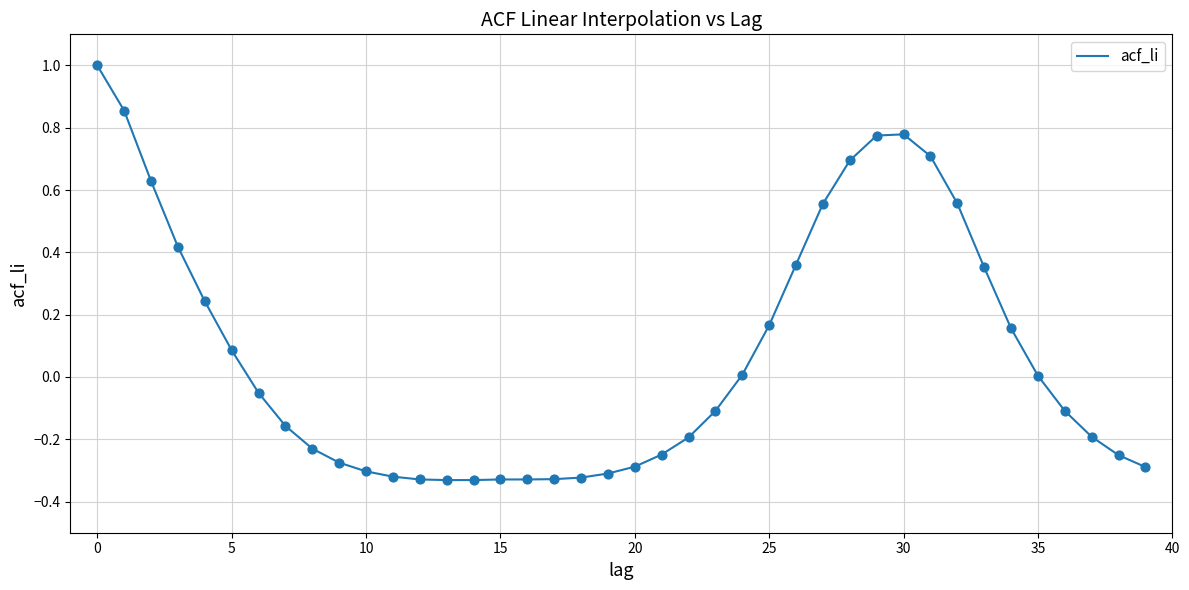

What is the greatest value displayed?

1.0